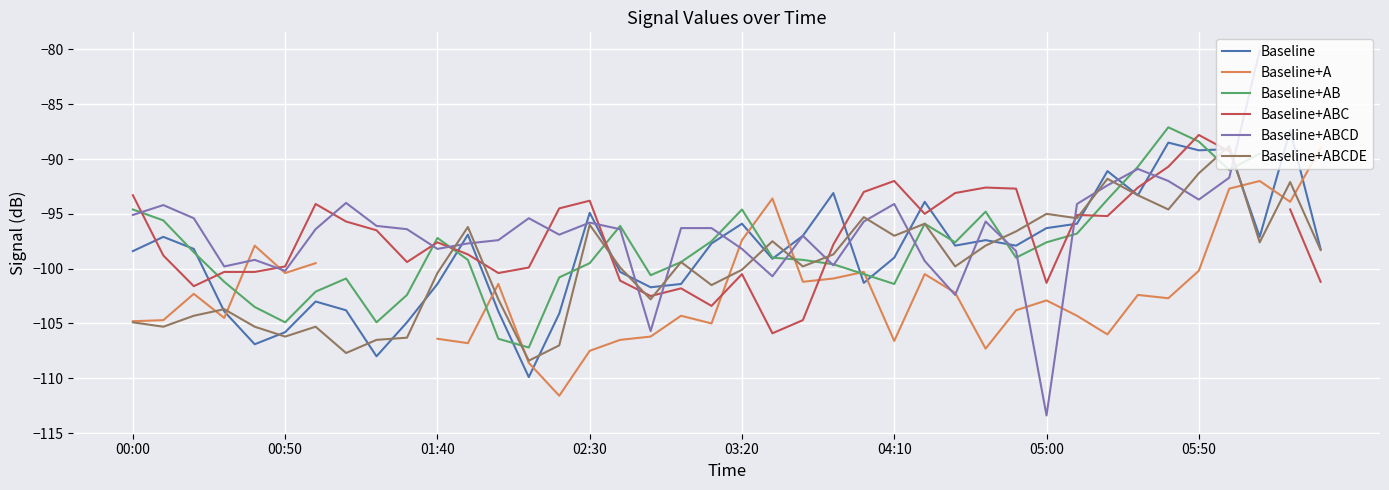

What is the total value across all series at 14?

-614.9